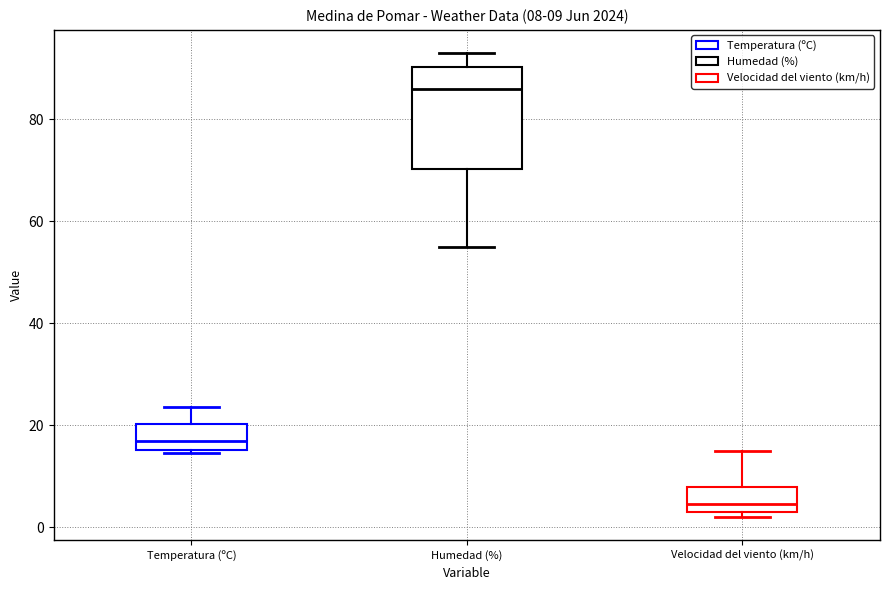

Which box is the tallest, from its lower edge to its upper edge?

Humedad (%)